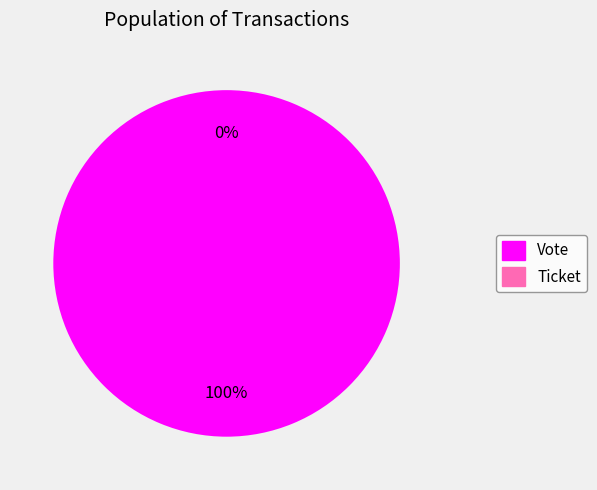

Do Ticket and Vote together represent more than half of the pie?

Yes